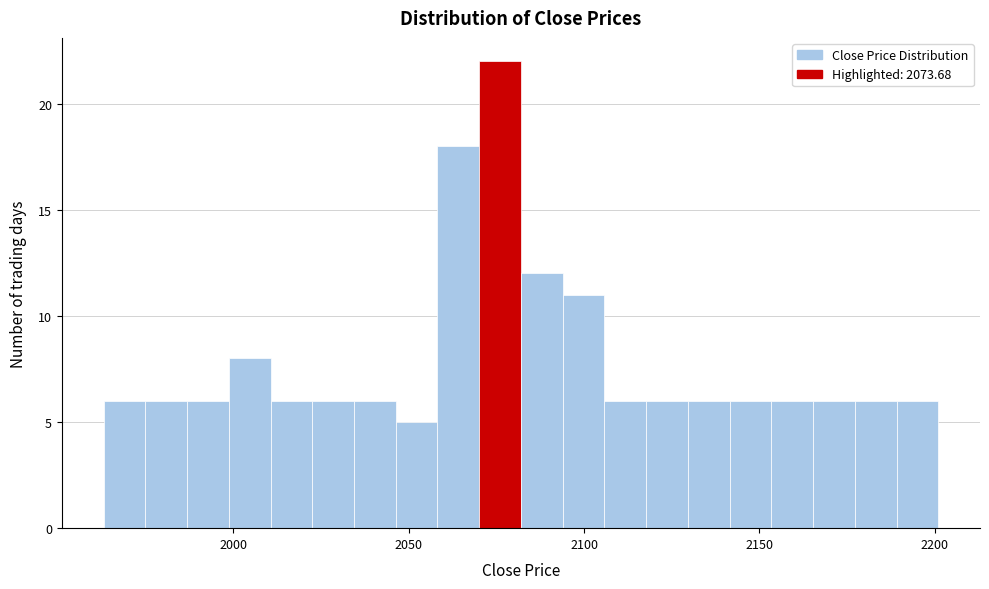

Around what value on the x-axis is the tallest bar? Give the approximate position of its centre, as read against the axis.

2075